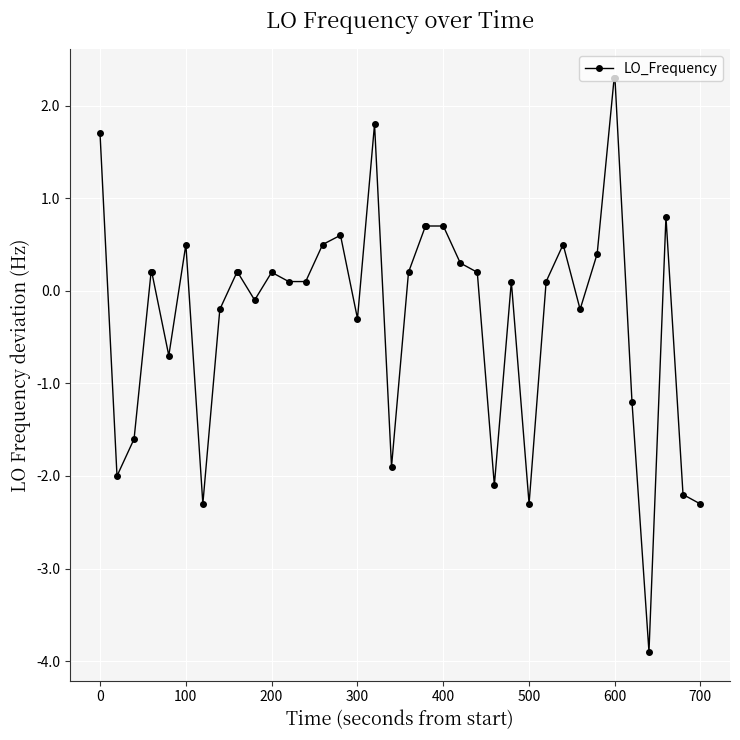

What is the difference between the second highest and second lowest values?

4.6